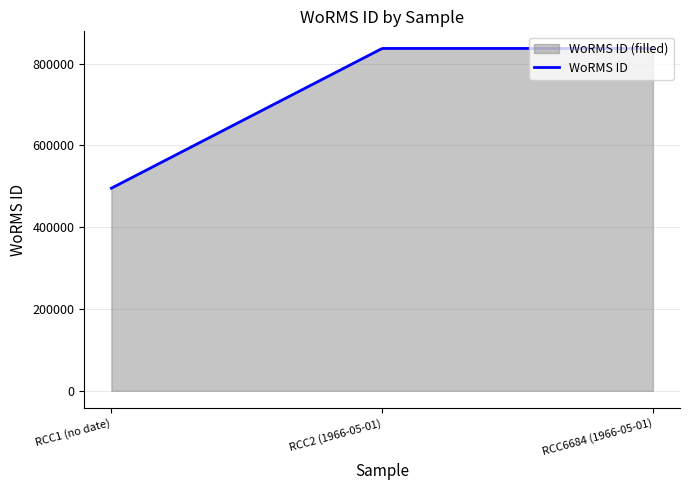

Rank the categories by value from highest to lowest.

RCC2 (1966-05-01), RCC6684 (1966-05-01), RCC1 (no date)